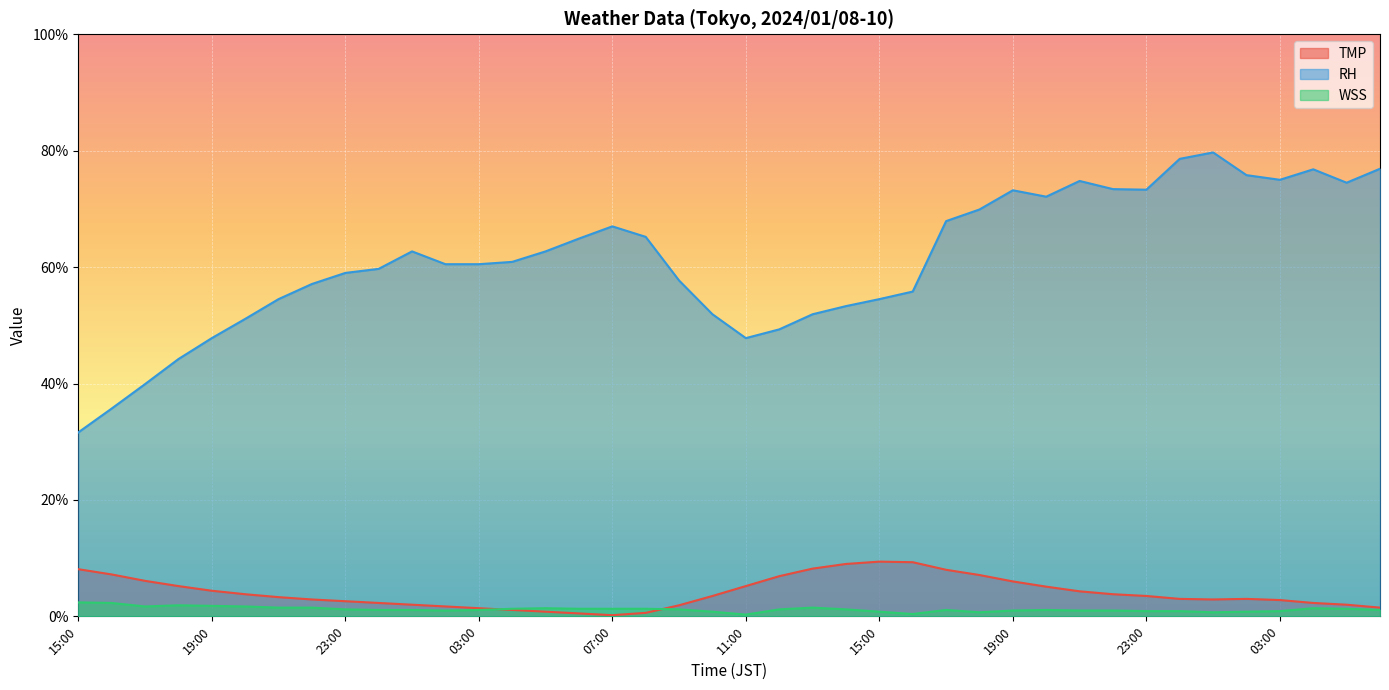

At which category does the chart reach its peak across all series?

01:00